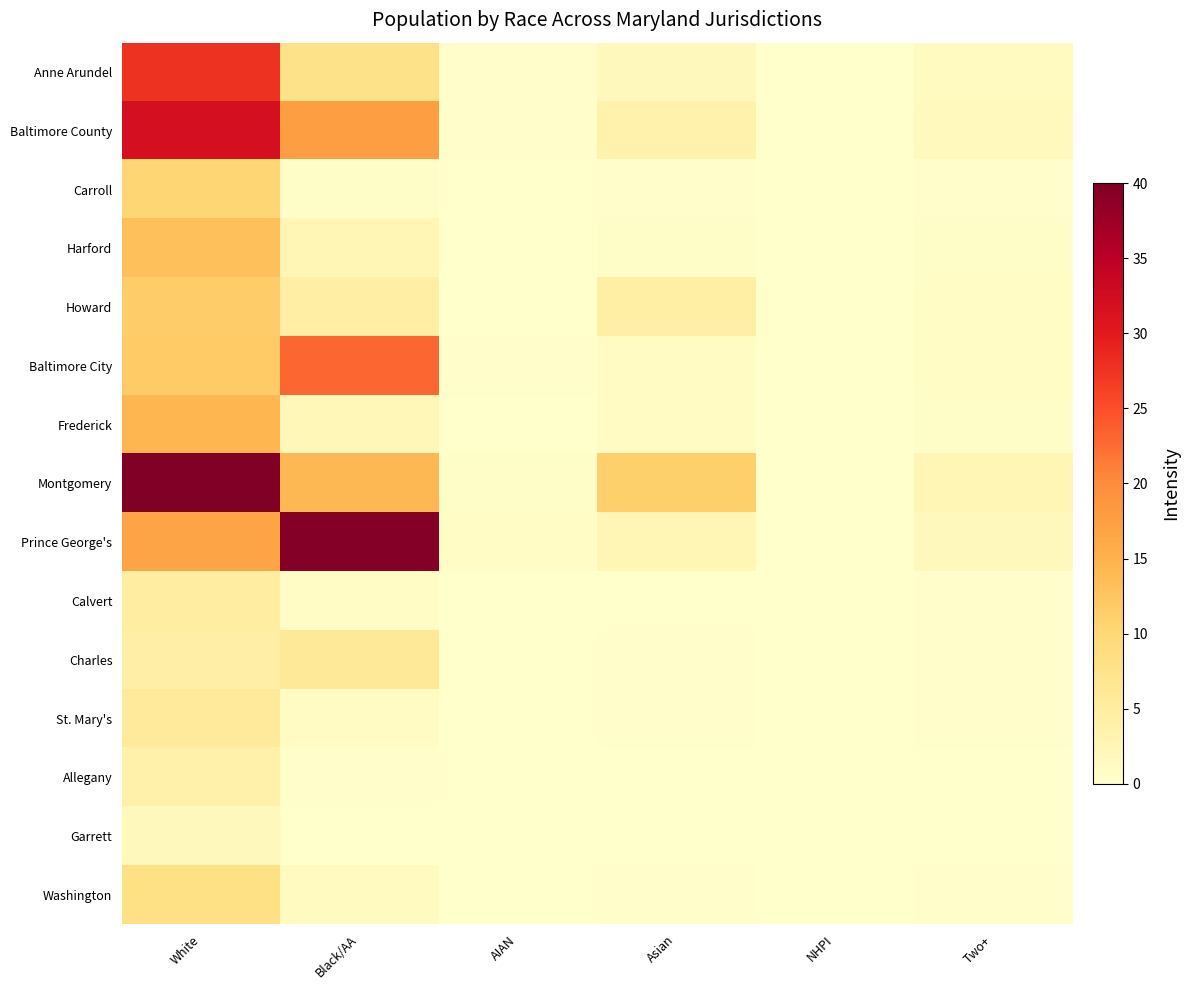

Reading right to left, transcribe all the data shown in this chart.

Anne Arundel: Two+=1.4	NHPI=0.0	Asian=1.8	AIAN=0.2	Black/AA=7.6	White=27.5
Baltimore County: Two+=1.6	NHPI=0.1	Asian=3.6	AIAN=0.3	Black/AA=17.6	White=31.9
Carroll: Two+=0.3	NHPI=0.0	Asian=0.3	AIAN=0.0	Black/AA=0.5	White=10.3
Harford: Two+=0.5	NHPI=0.0	Asian=0.6	AIAN=0.1	Black/AA=2.7	White=13.3
Howard: Two+=0.9	NHPI=0.0	Asian=4.5	AIAN=0.1	Black/AA=4.6	White=11.7
Baltimore City: Two+=0.9	NHPI=0.0	Asian=1.0	AIAN=0.2	Black/AA=23.1	White=11.8
Frederick: Two+=0.6	NHPI=0.0	Asian=1.2	AIAN=0.1	Black/AA=2.3	White=14.5
Montgomery: Two+=2.5	NHPI=0.1	Asian=11.1	AIAN=0.6	Black/AA=14.2	White=40.0
Prince George's: Two+=1.8	NHPI=0.1	Asian=2.7	AIAN=0.9	Black/AA=39.5	White=16.7
Calvert: Two+=0.2	NHPI=0.0	Asian=0.1	AIAN=0.0	Black/AA=0.9	White=4.9
Charles: Two+=0.5	NHPI=0.0	Asian=0.4	AIAN=0.1	Black/AA=5.9	White=4.2
St. Mary's: Two+=0.3	NHPI=0.0	Asian=0.2	AIAN=0.0	Black/AA=1.2	White=5.8
Allegany: Two+=0.1	NHPI=0.0	Asian=0.0	AIAN=0.0	Black/AA=0.3	White=3.9
Garrett: Two+=0.0	NHPI=0.0	Asian=0.0	AIAN=0.0	Black/AA=0.0	White=1.8
Washington: Two+=0.4	NHPI=0.0	Asian=0.2	AIAN=0.0	Black/AA=1.4	White=8.1